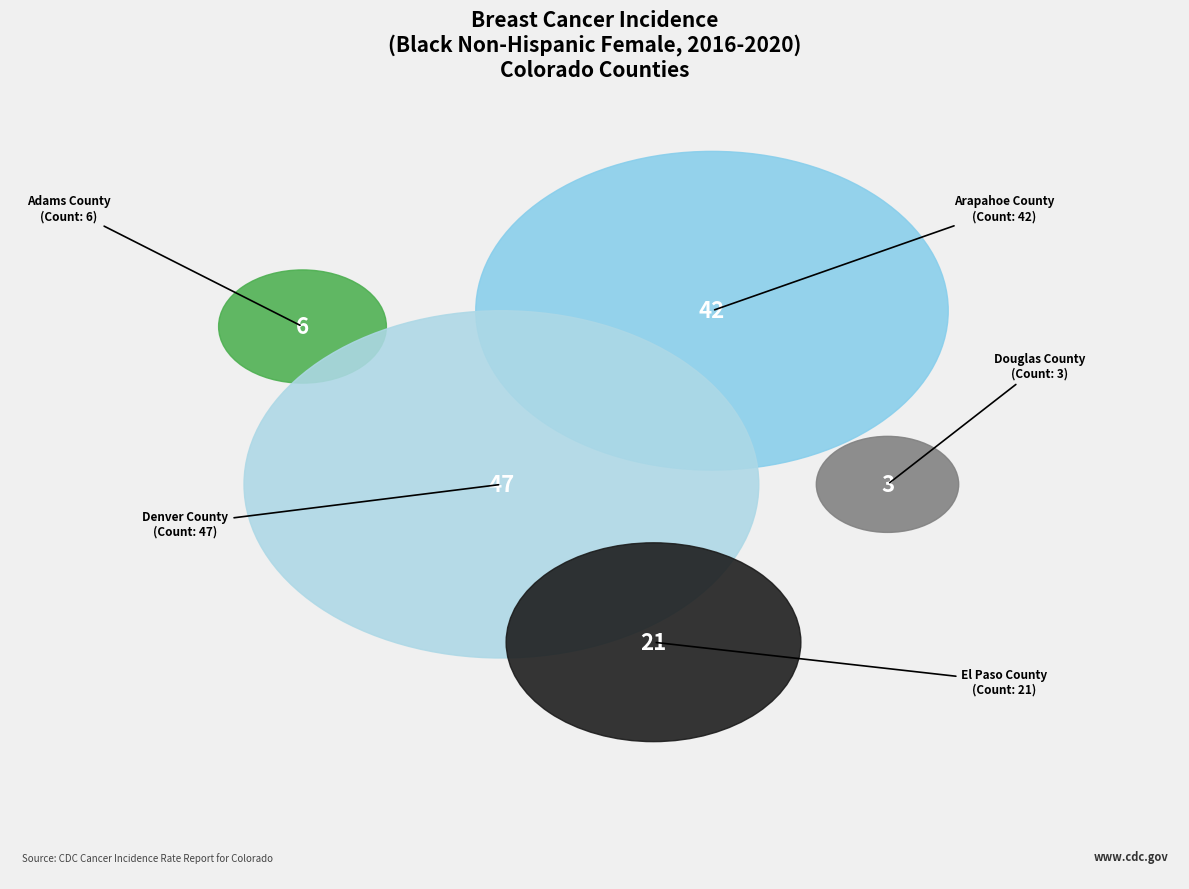

To the nearest percent, what portion does El Paso County represent?

18%